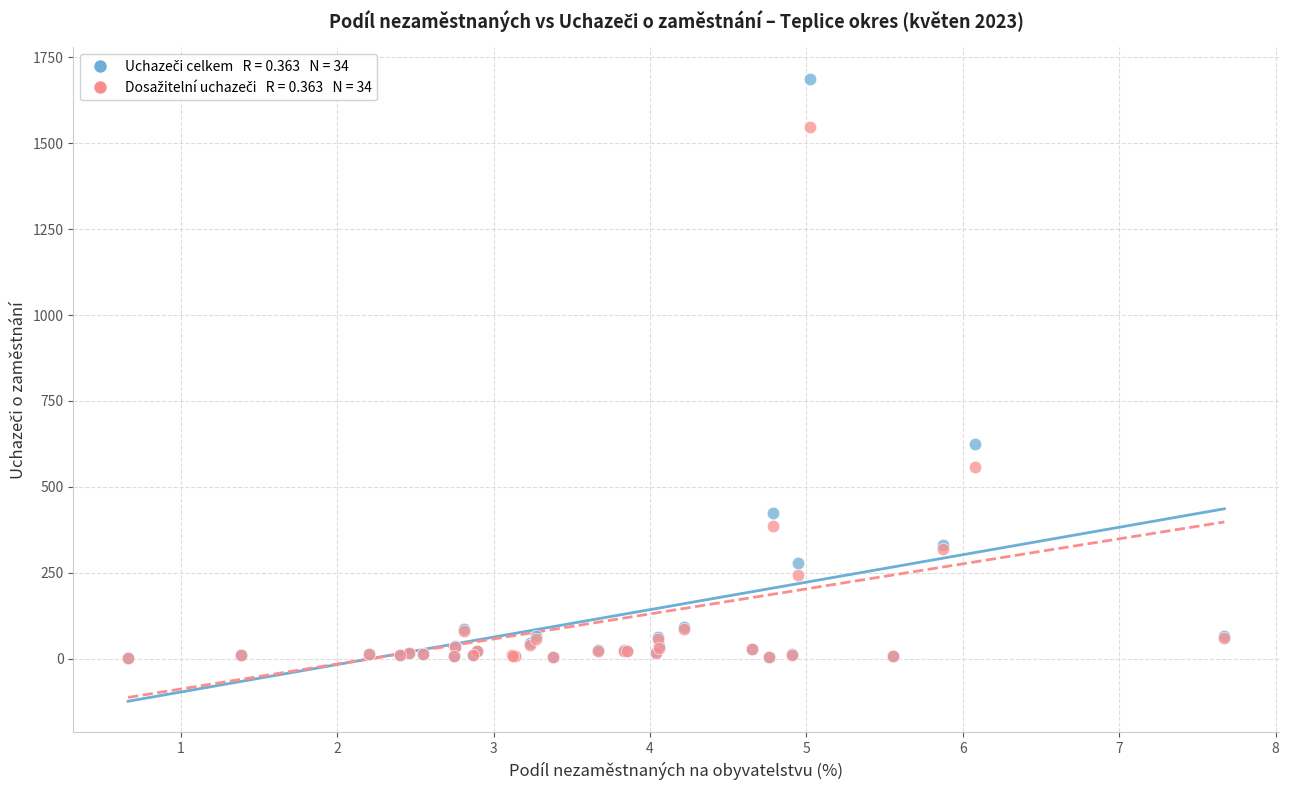

Across all series, what Y value is closest to 844?

624